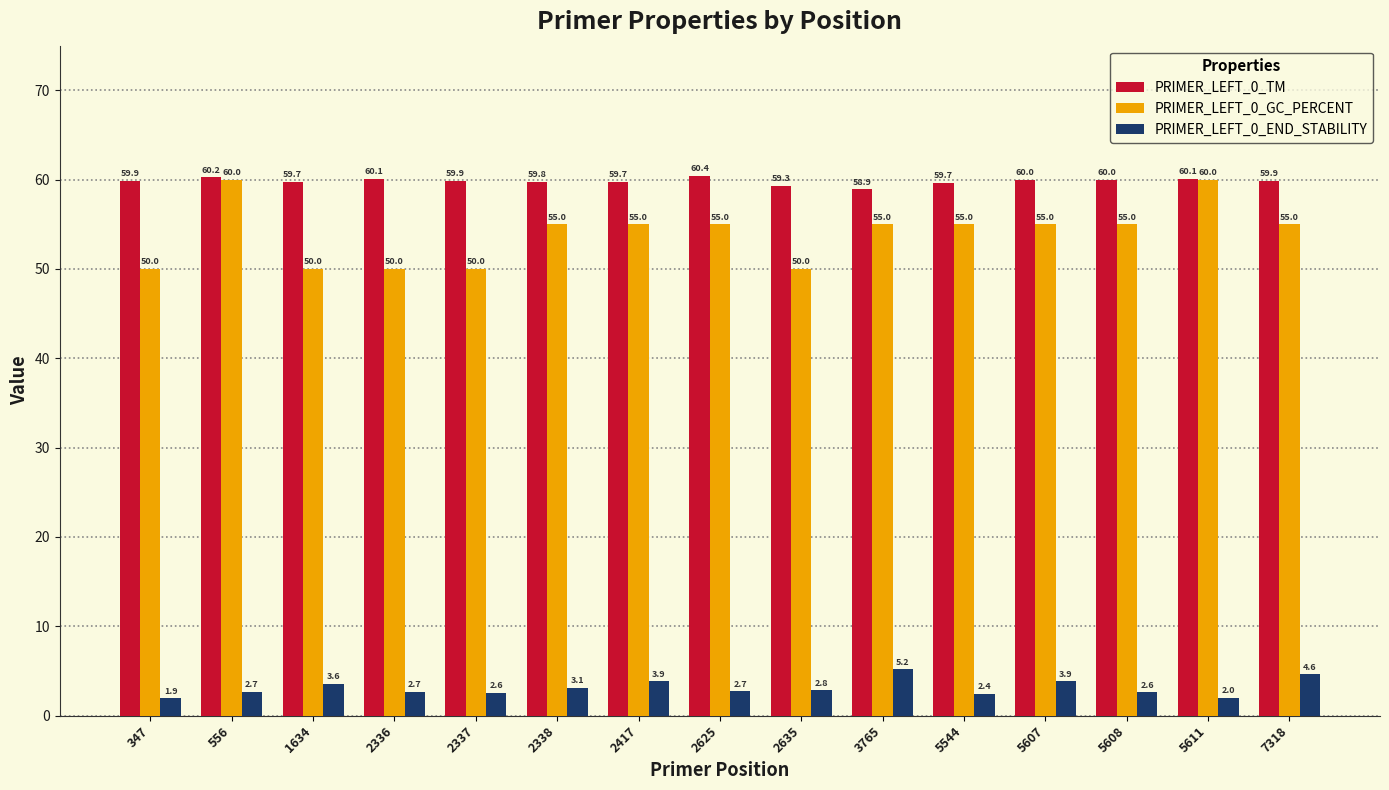

What are all the series names shown in the legend?

PRIMER_LEFT_0_TM, PRIMER_LEFT_0_GC_PERCENT, PRIMER_LEFT_0_END_STABILITY